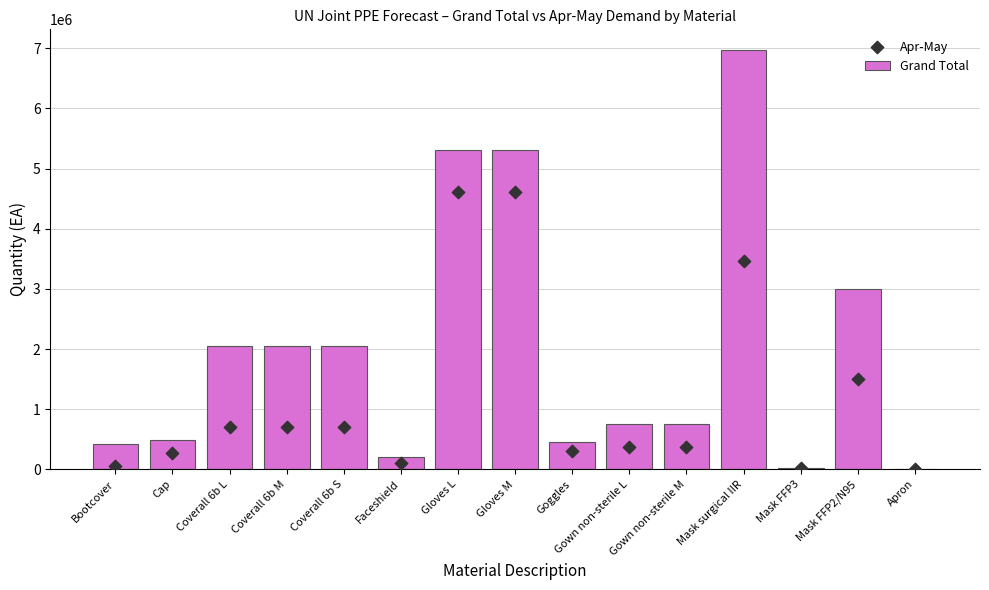

Which series has the largest total across all categories?

Grand Total